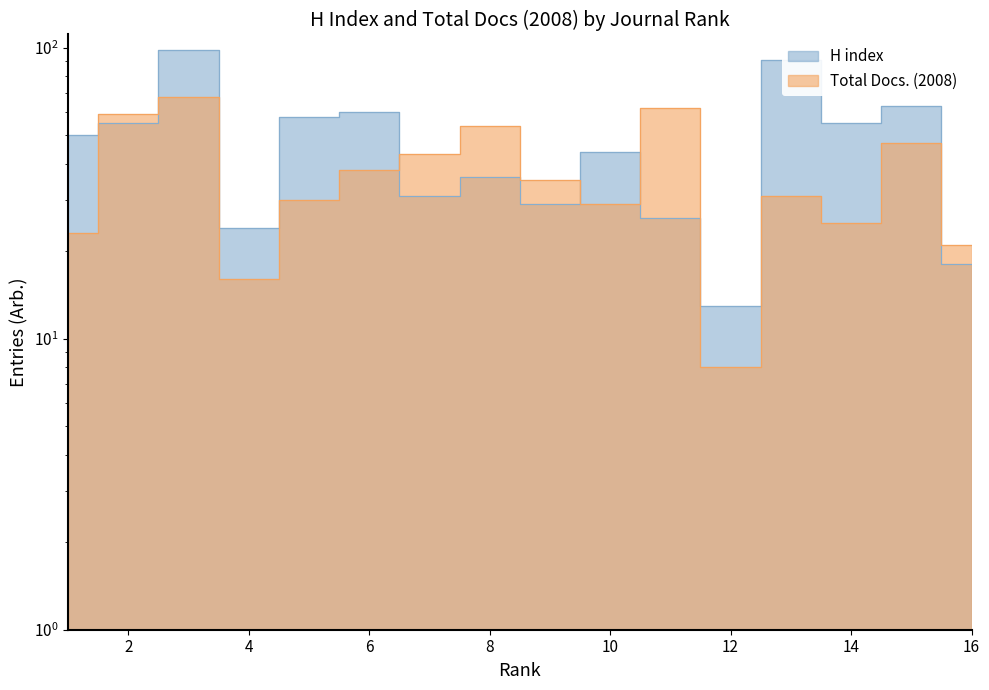

What is the greatest value displayed?

98